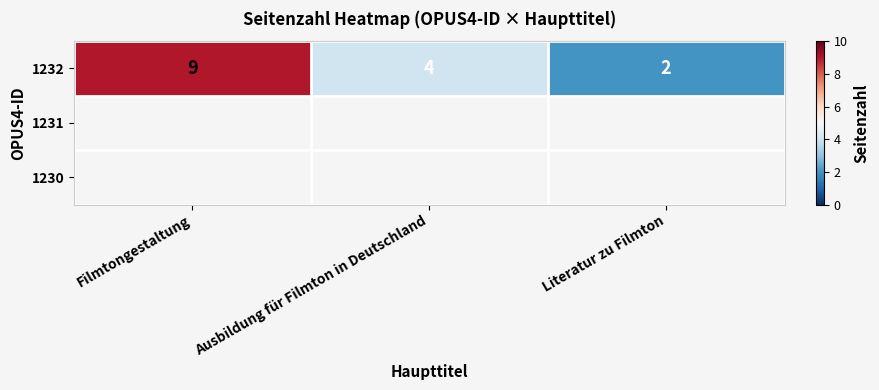

Which category has the lowest value across all series?

Literatur zu Filmton